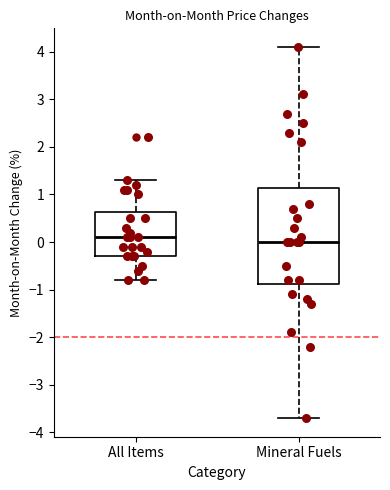

Reading left to right, transcribe this box plot: for each box, give where its median line is, the range the box spans, and where its two whiskers end, as read against the y-axis. The values are not printed on the chart, so give them approximately, as read against the axis.

All Items: median 0.1, box -0.3 to 0.6, whiskers -0.8 to 1.3
Mineral Fuels: median 0.0, box -0.9 to 1.1, whiskers -3.7 to 4.1